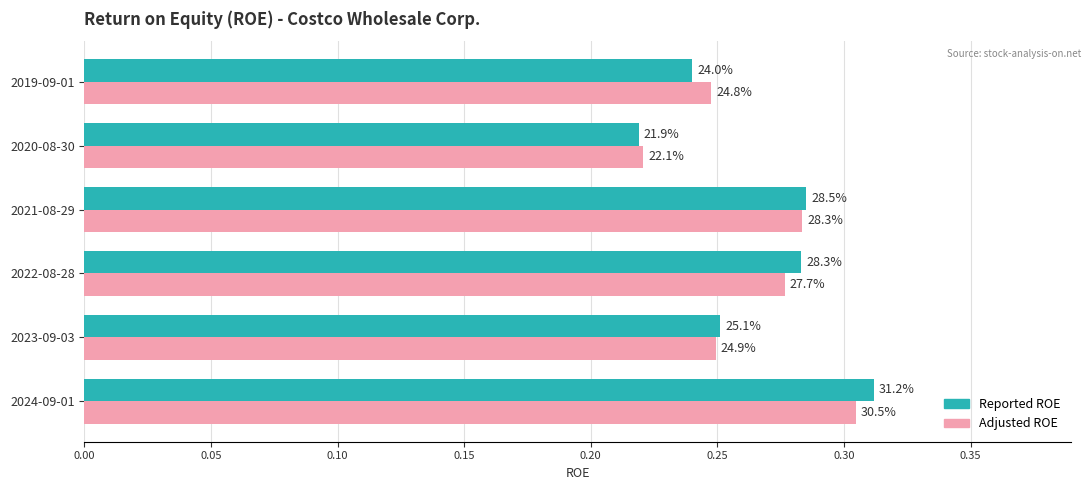

What is the average value of the Reported ROE series?

0.3